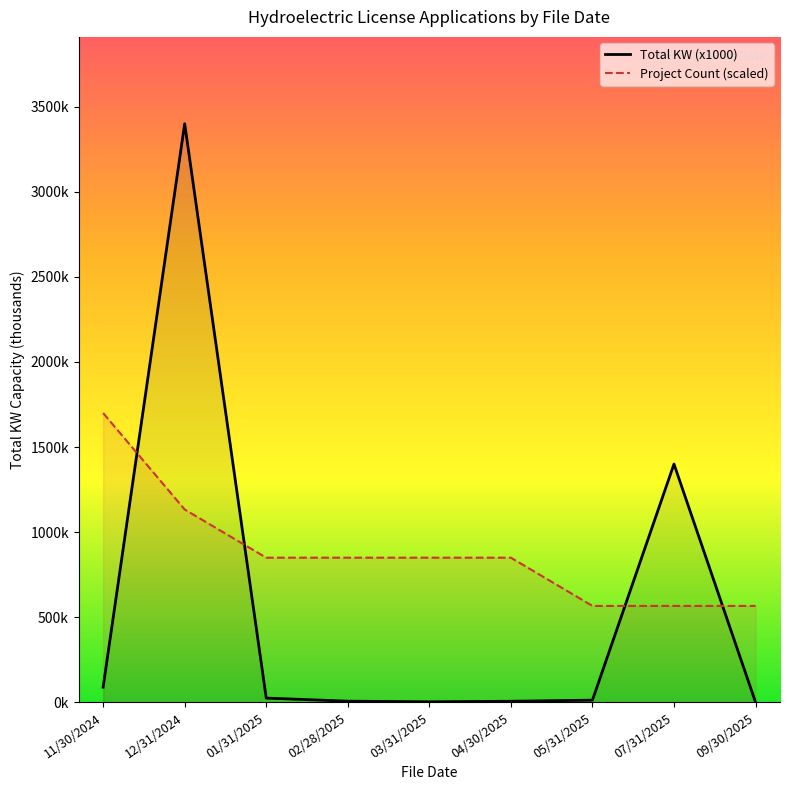

Rank the series by their average value, from lowest to highest.

Total KW (x1000), Project Count (scaled)